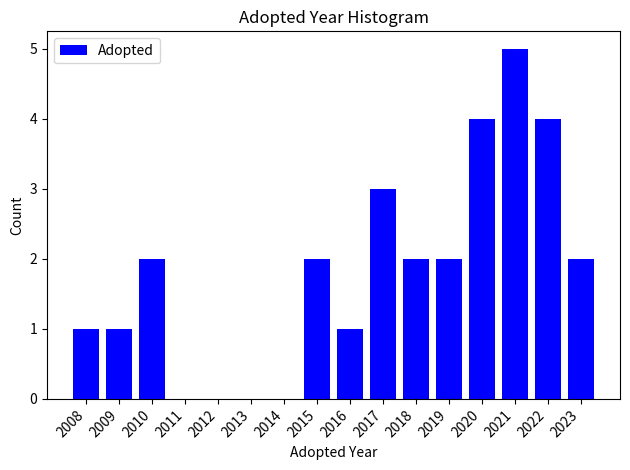

Reading left to right, extract all data points from this chart.

2008=1	2009=1	2010=2	2011=0	2012=0	2013=0	2014=0	2015=2	2016=1	2017=3	2018=2	2019=2	2020=4	2021=5	2022=4	2023=2